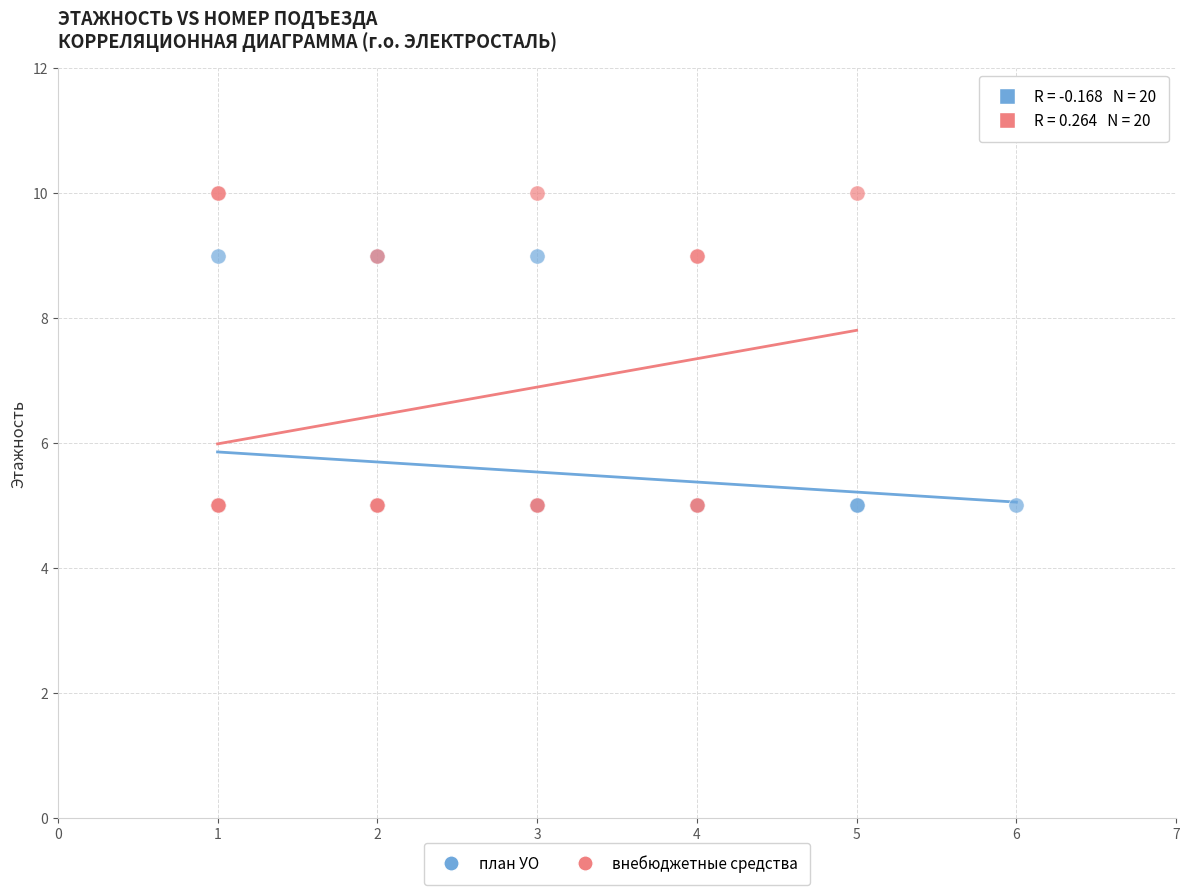

Which series has the largest Y range (max minus min)?

внебюджетные средства